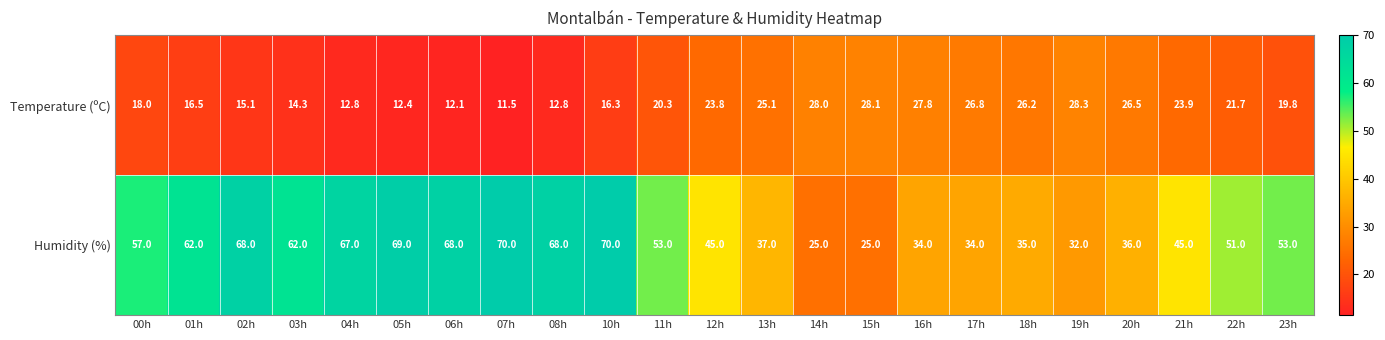

At how many categories does at least one series exceed 56?

10